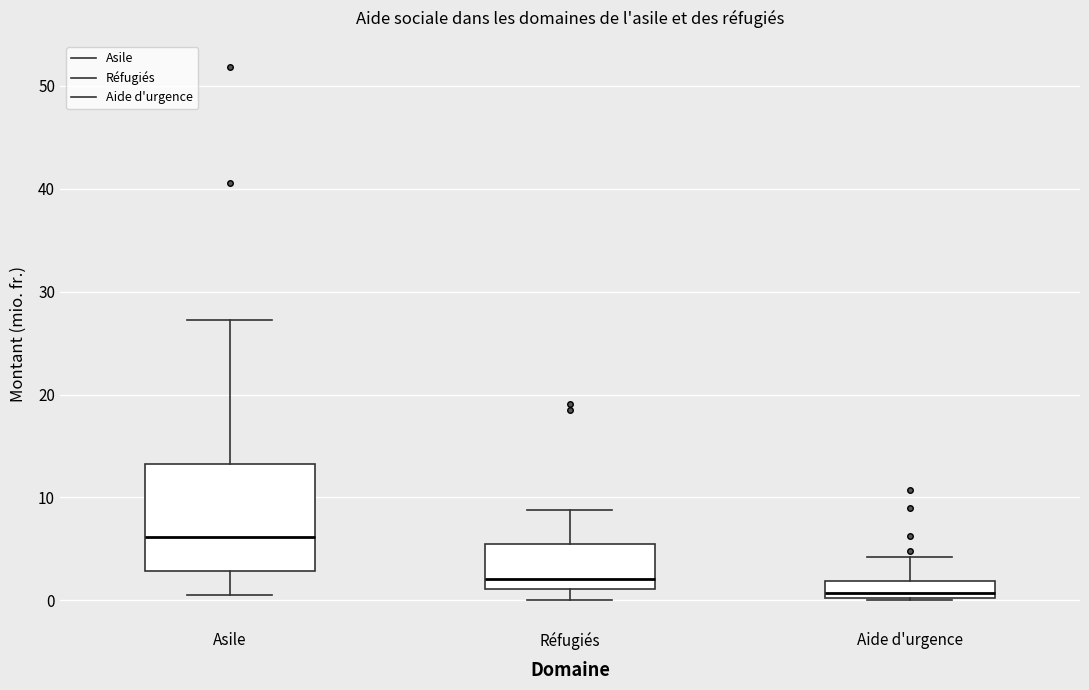

Which box is the tallest, from its lower edge to its upper edge?

Asile